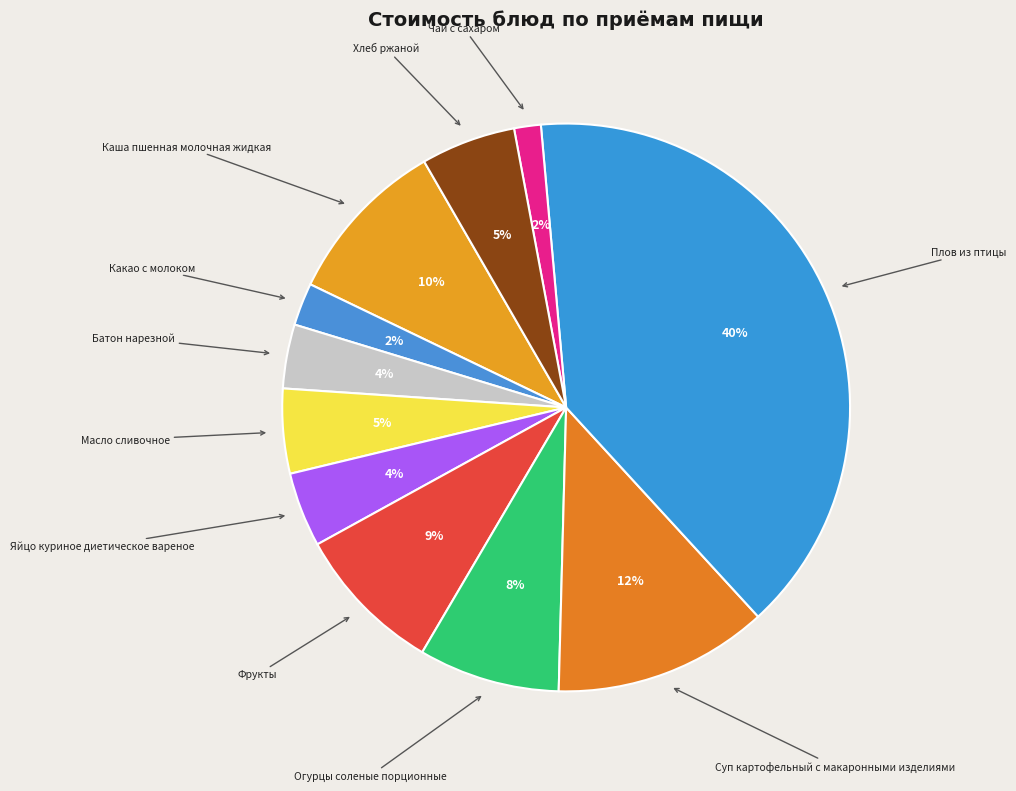

How many segments does this pie chart have?

11